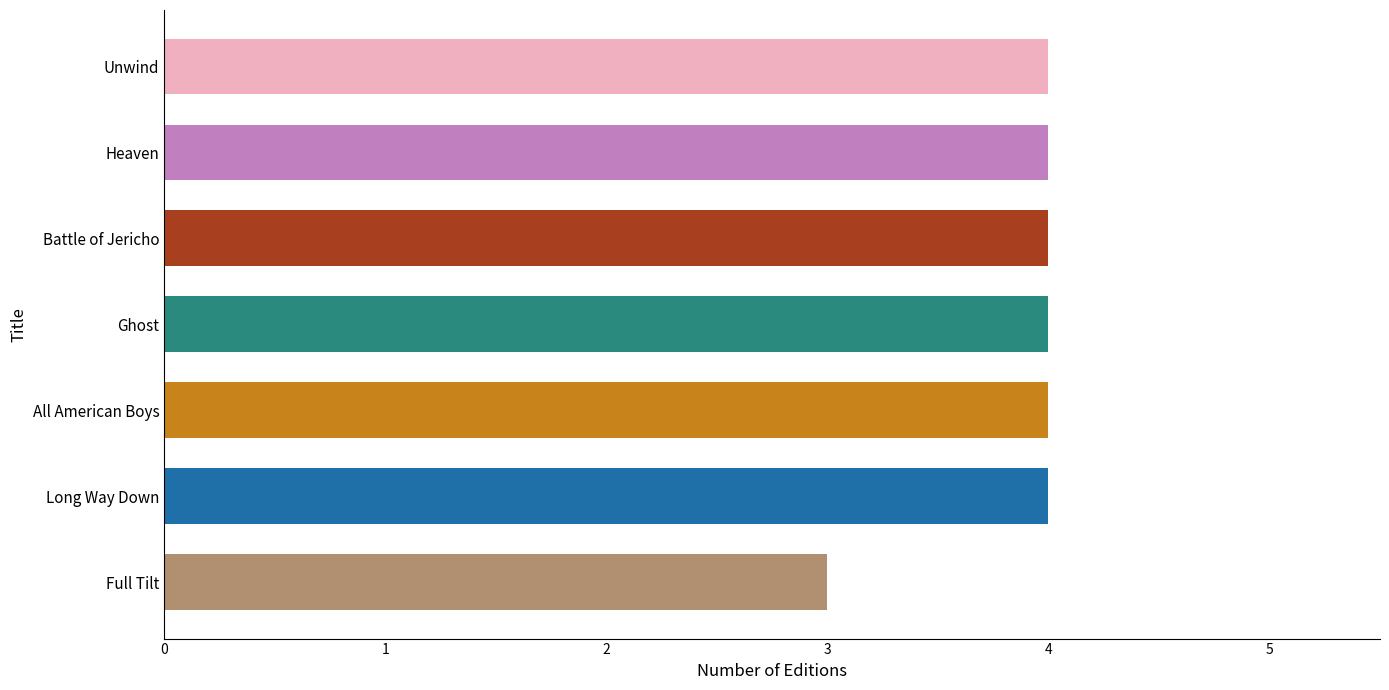

Between Heaven and Full Tilt, which is larger?

Heaven